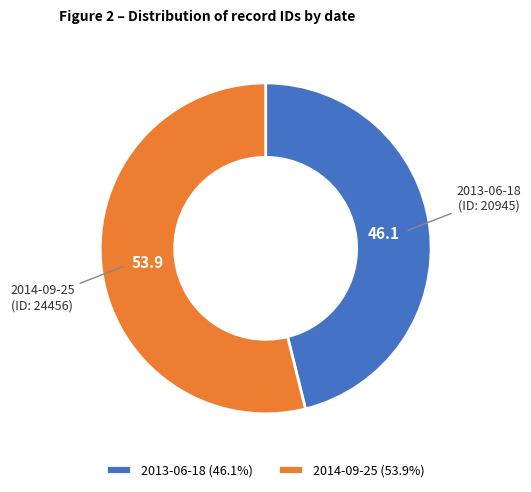

Does 2014-09-25 account for over 50% of the chart?

Yes